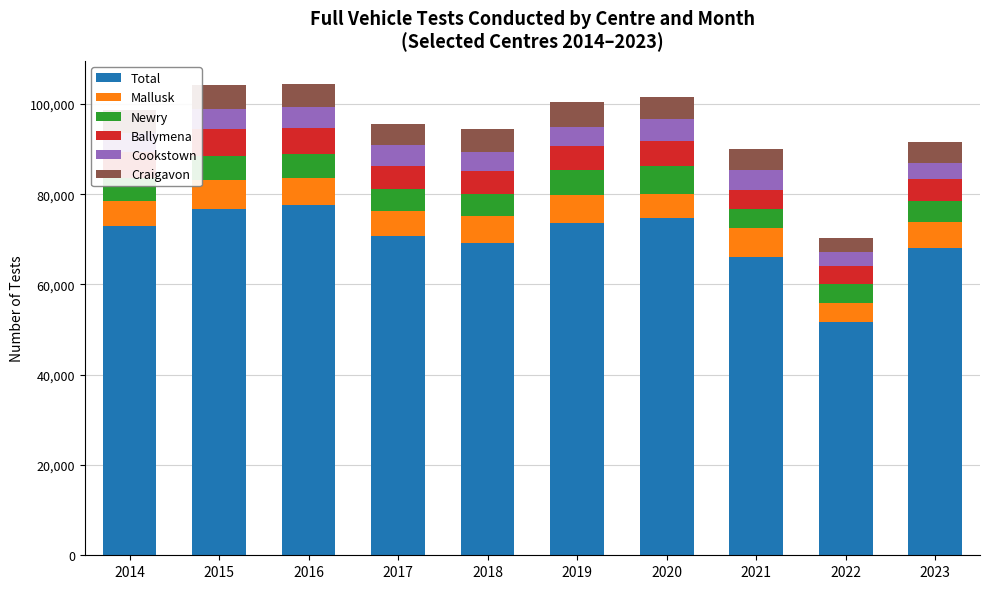

What is the sum of all Total values?

701381